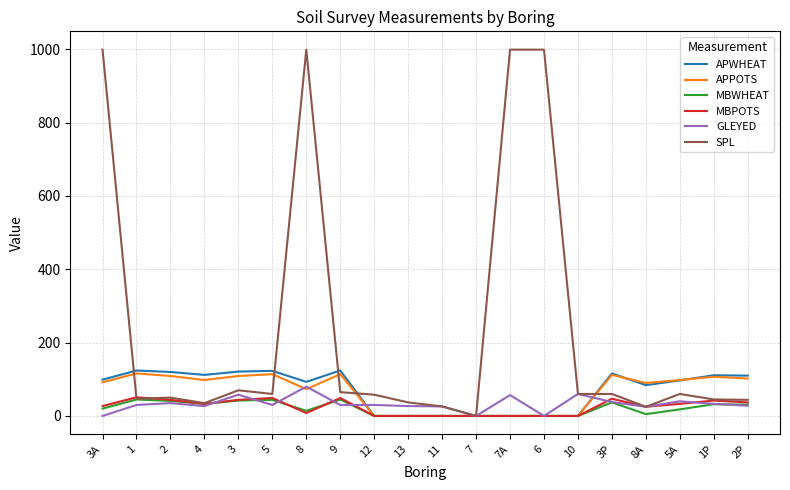

The value of GLEYED at 4 is 27. True or false?

True